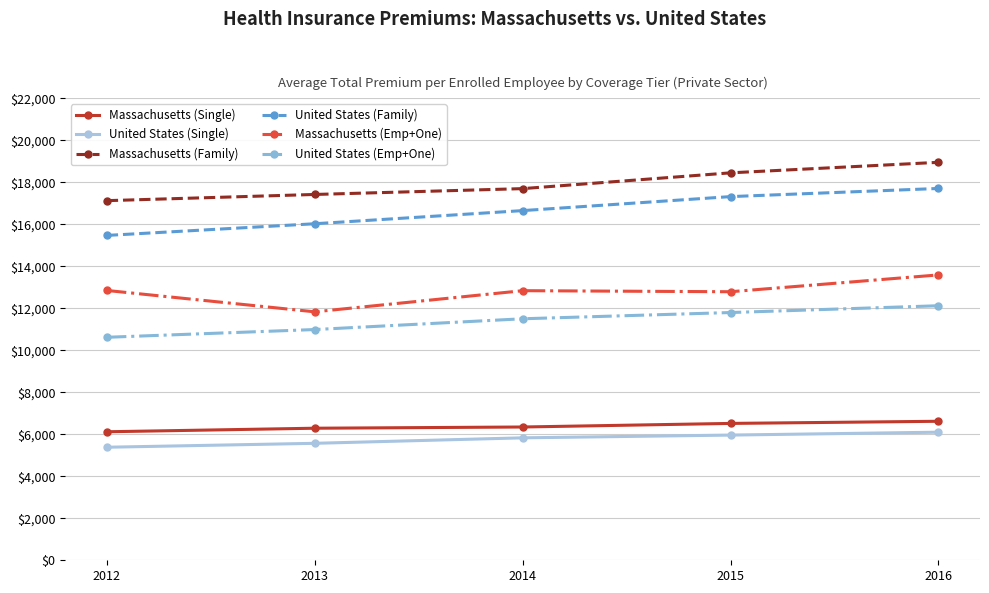

The value of United States (Emp+One) at 2013 is 4717. True or false?

False